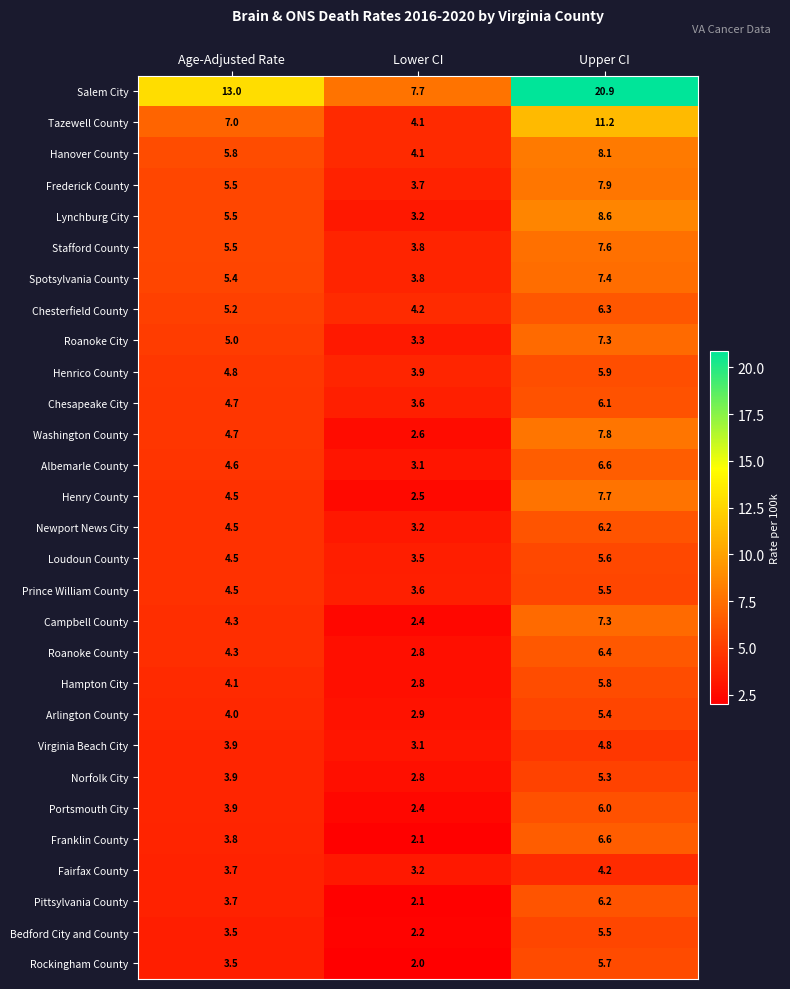

Which series has the largest total across all categories?

Salem City